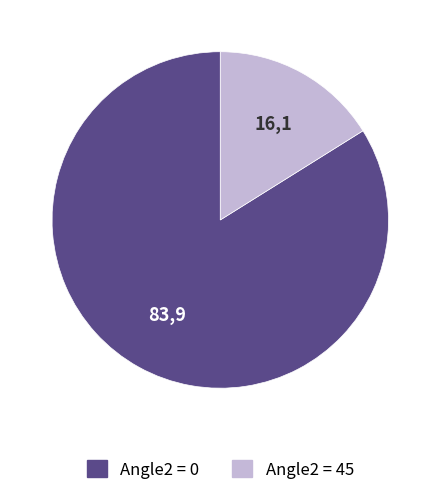

Is there a majority slice in this chart?

Yes